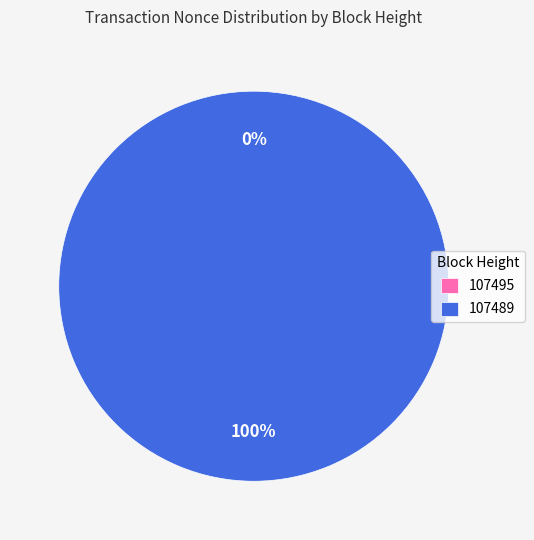

Which has a higher value, 107489 or 107495?

107489